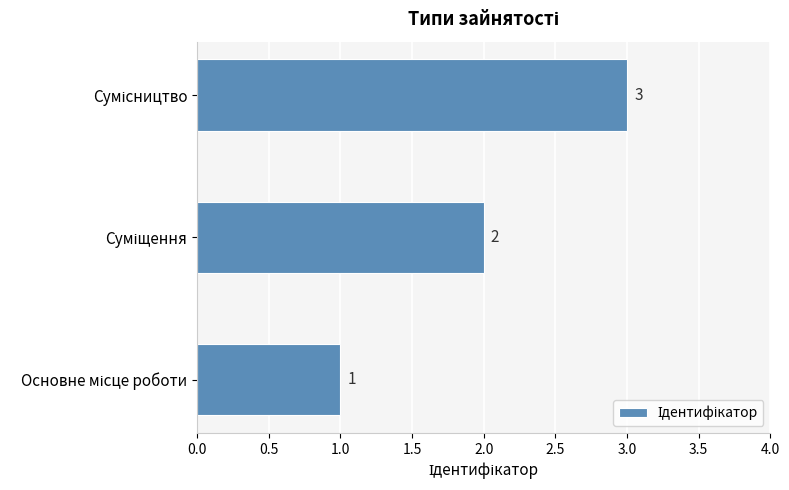

Does the chart contain any negative values?

No